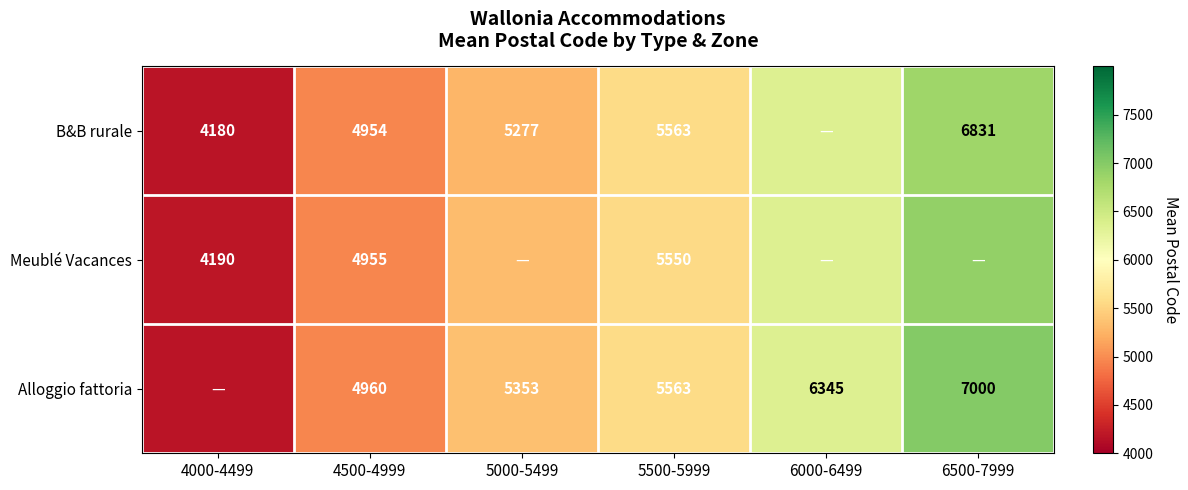

Which category has the lowest value in the Alloggio fattoria series?

4000-4499